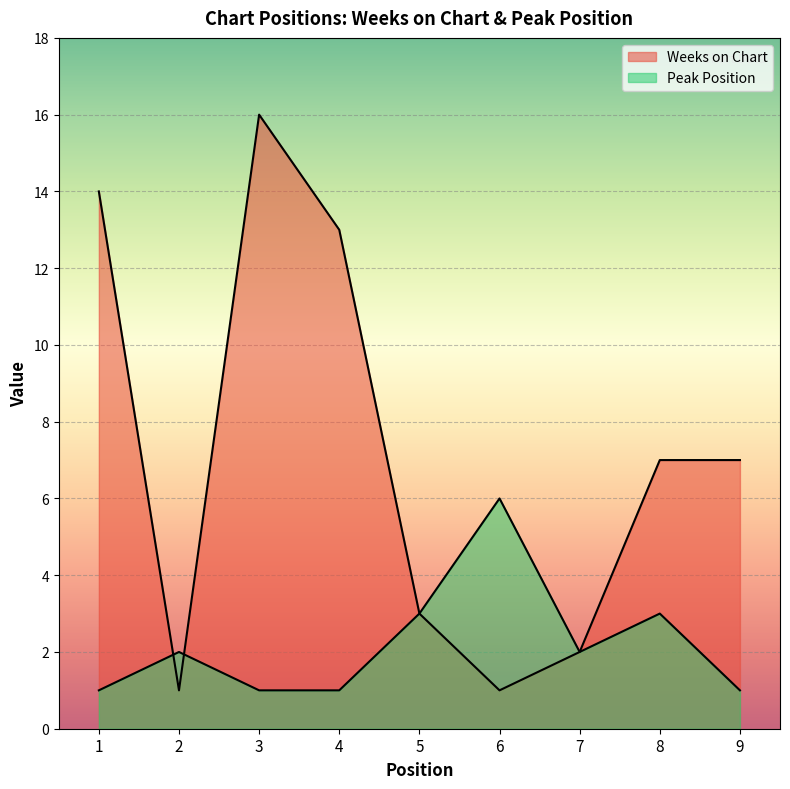

At which category does Weeks on Chart reach its first local peak?

3